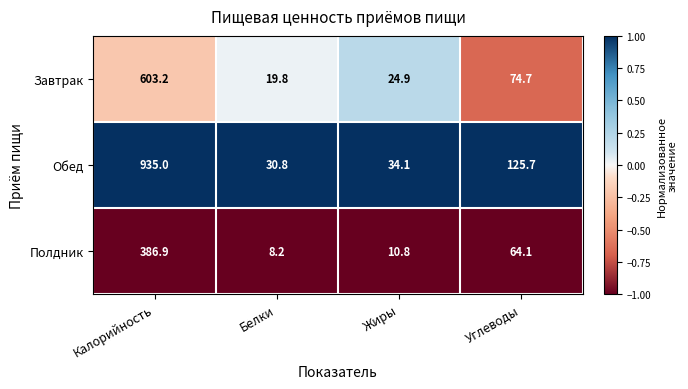

Is it true that Обед equals 30.8 at Белки?

True